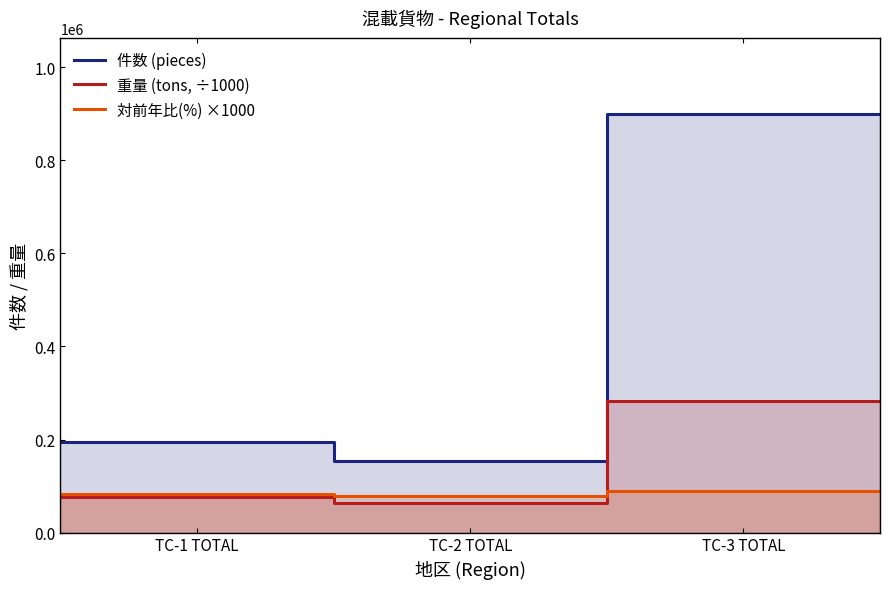

What is the highest value of the 件数 (pieces) series?

900649.0